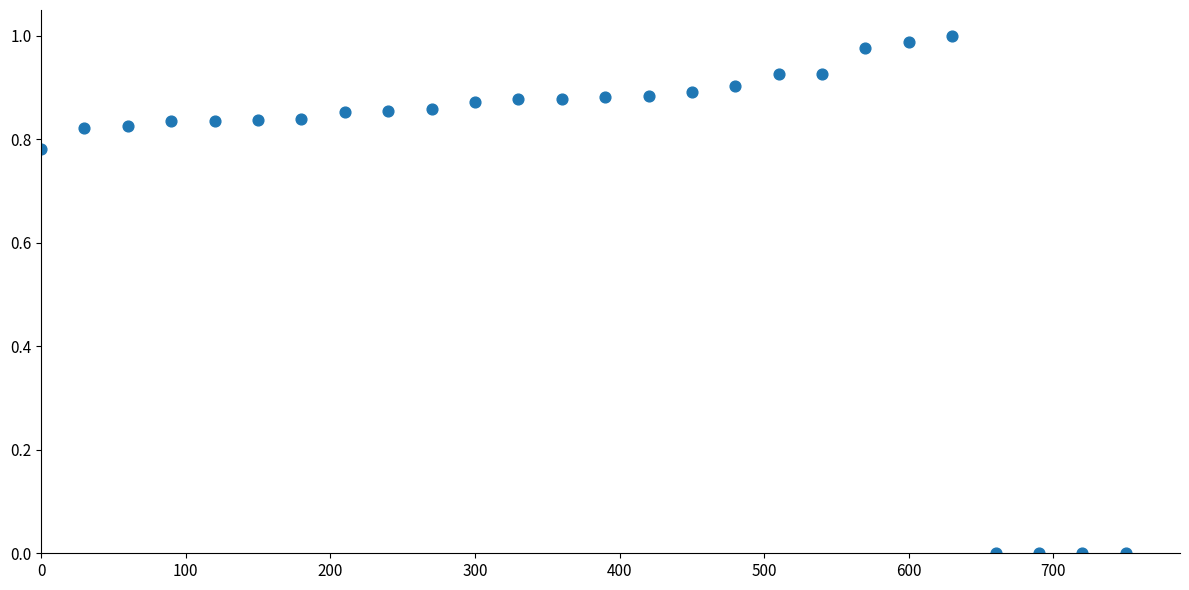

What is the range of X values (max minus min)?

750.0